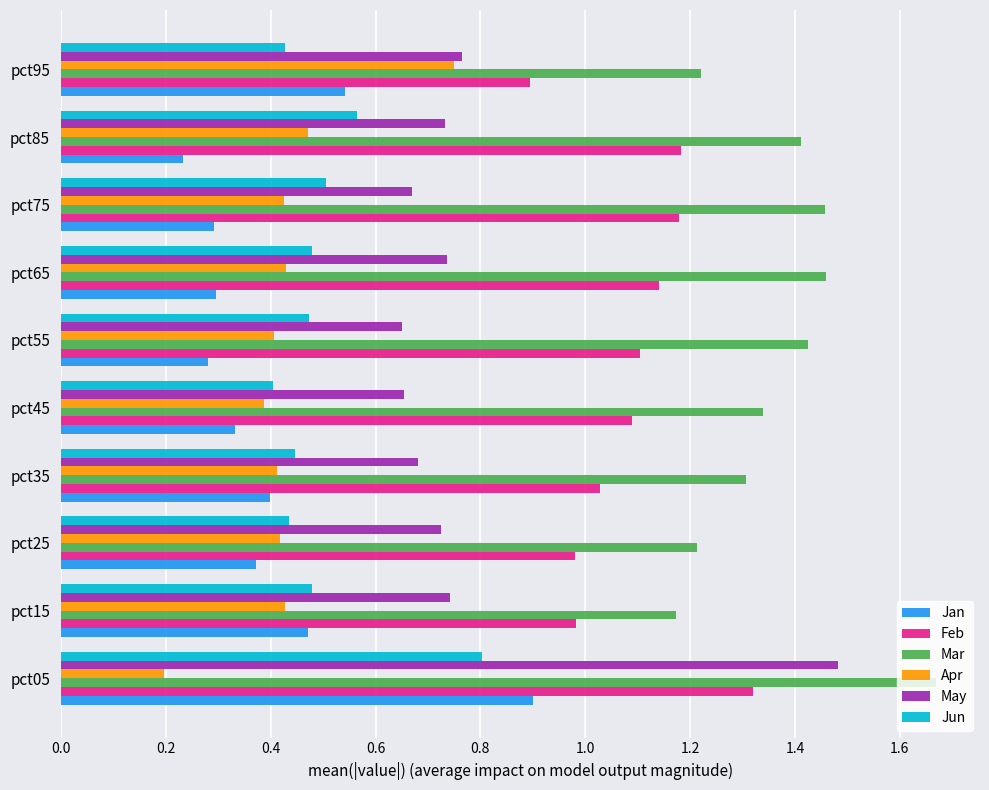

What is the sum of all Mar values?

13.7